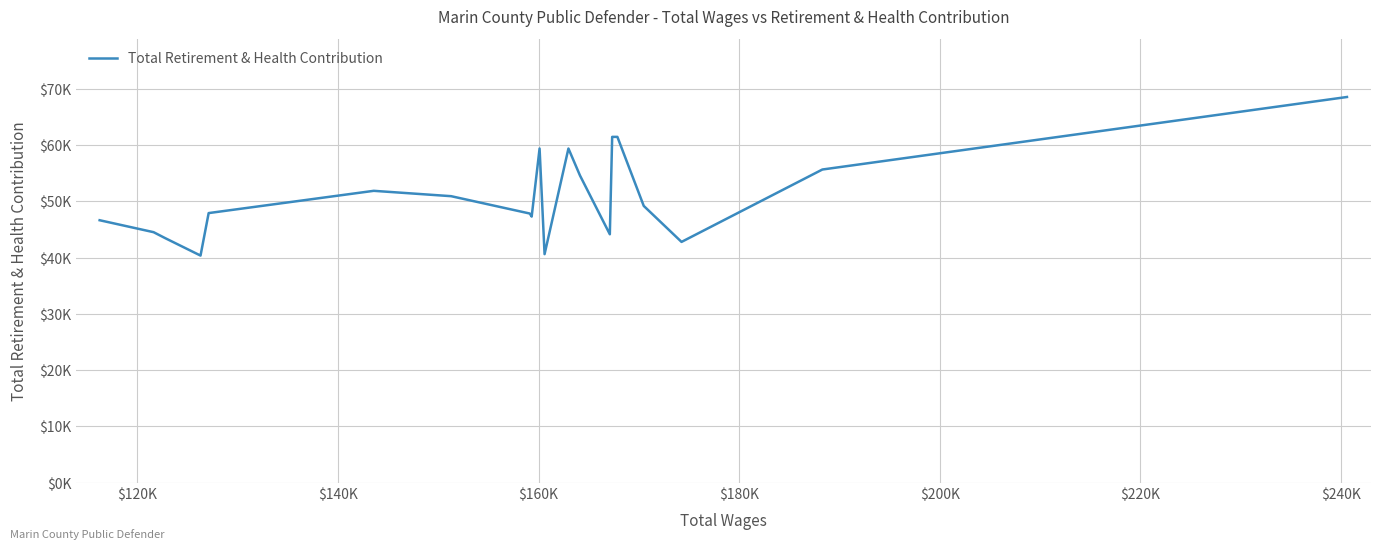

Does the chart display data point markers on the line(s)?

No